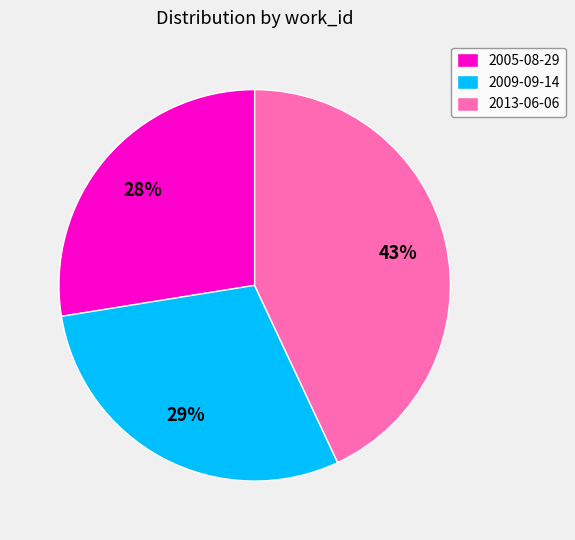

Count the number of slices in the pie.

3